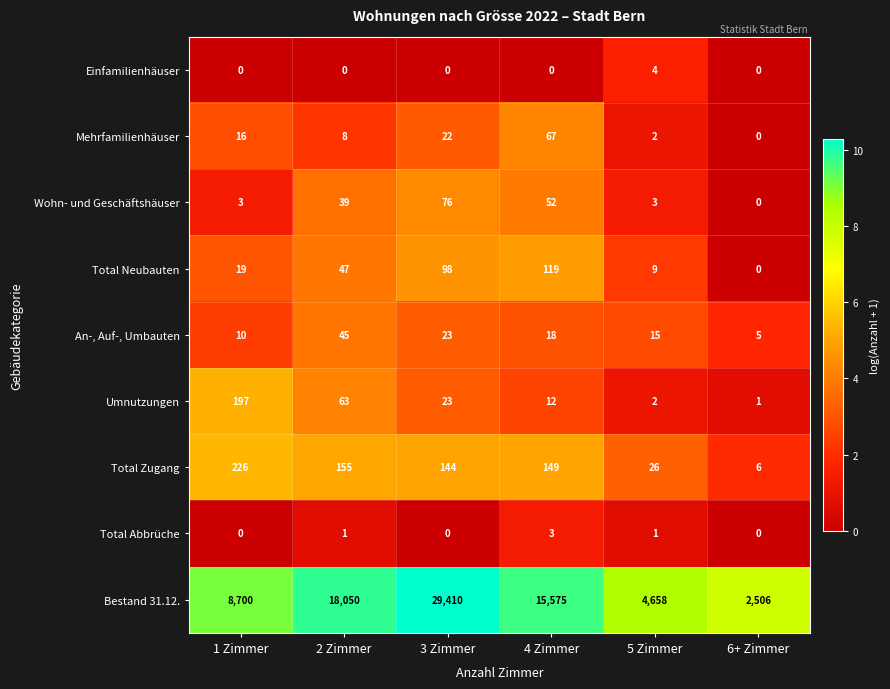

What is the maximum value shown in the chart?

29410